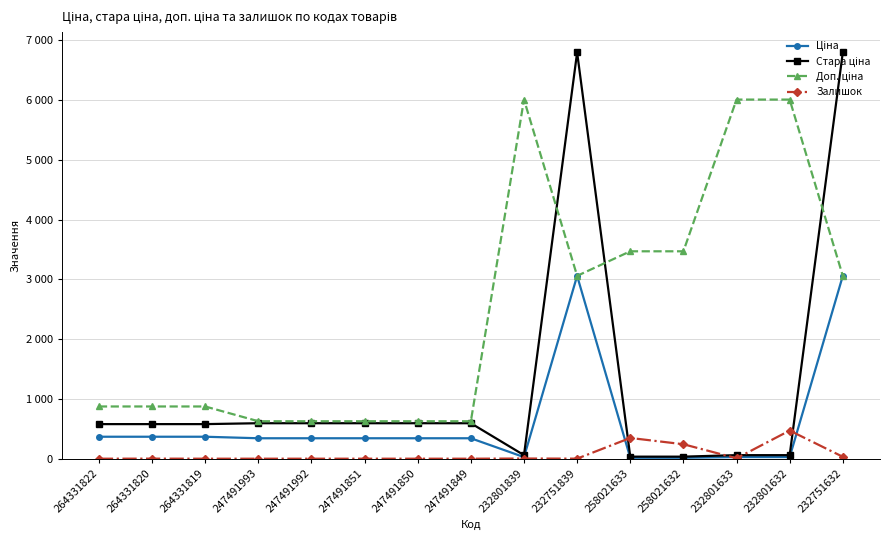

What position from the right is 247491850?

9